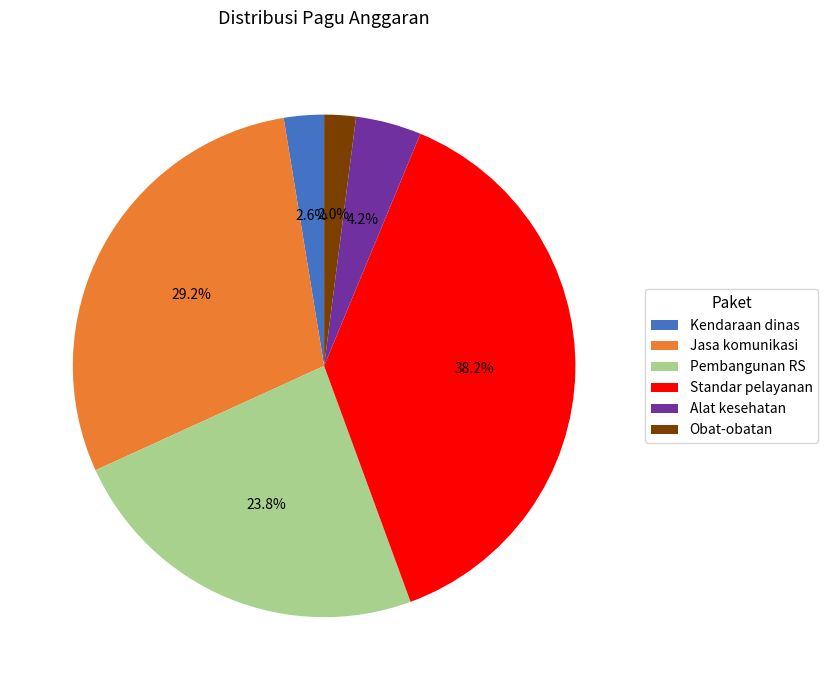

Rank the categories by value from highest to lowest.

Standar pelayanan, Jasa komunikasi, Pembangunan RS, Alat kesehatan, Kendaraan dinas, Obat-obatan